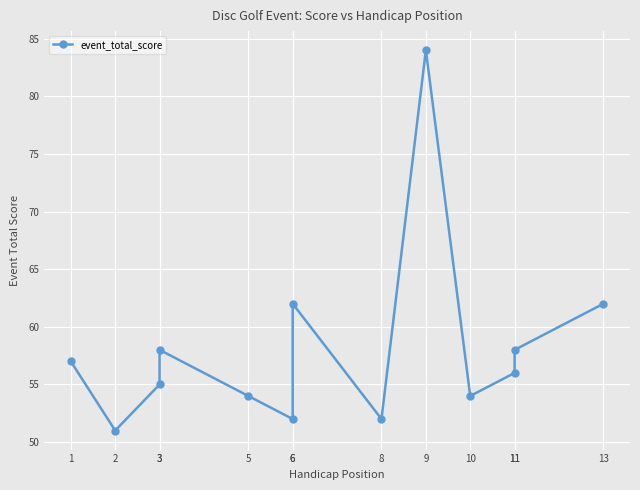

Count the number of values greater than 56.

6